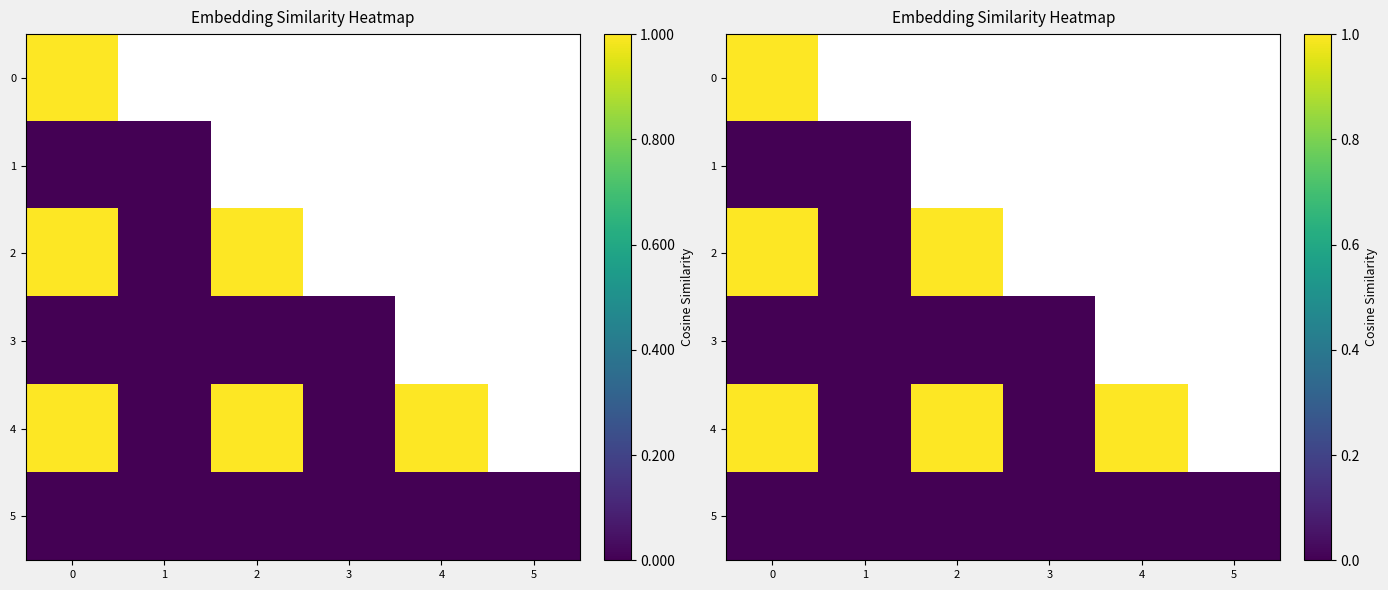

What is the maximum value shown in the chart?

1.0